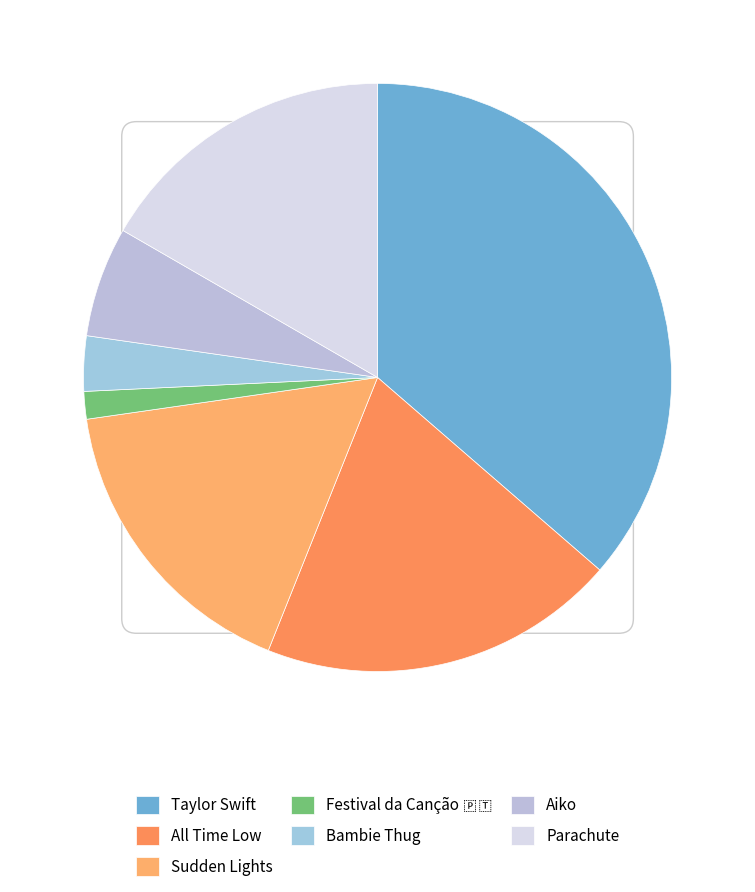

Is Festival da Canção 🇵🇹 the majority of the pie?

No